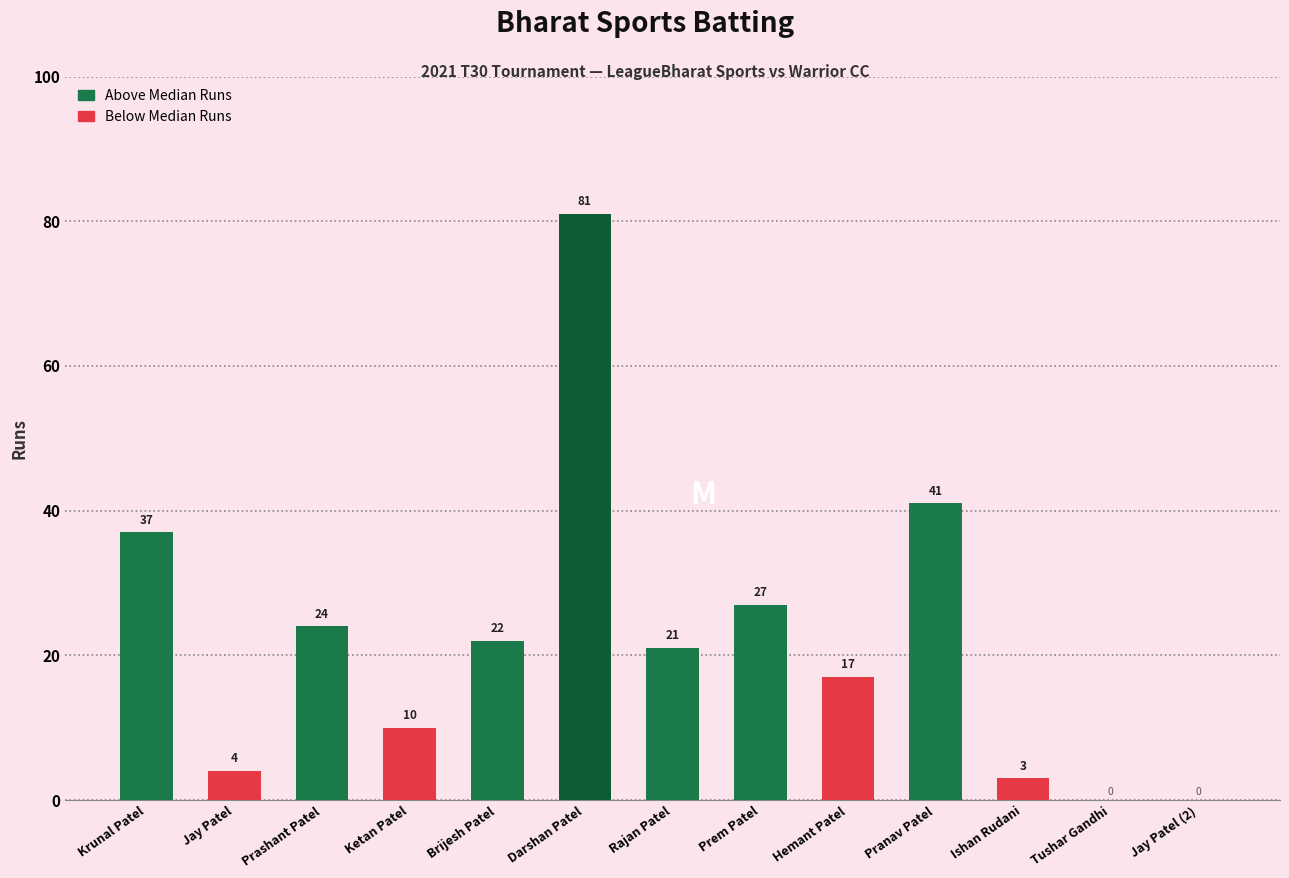

Between Brijesh Patel and Prem Patel, which is larger?

Prem Patel